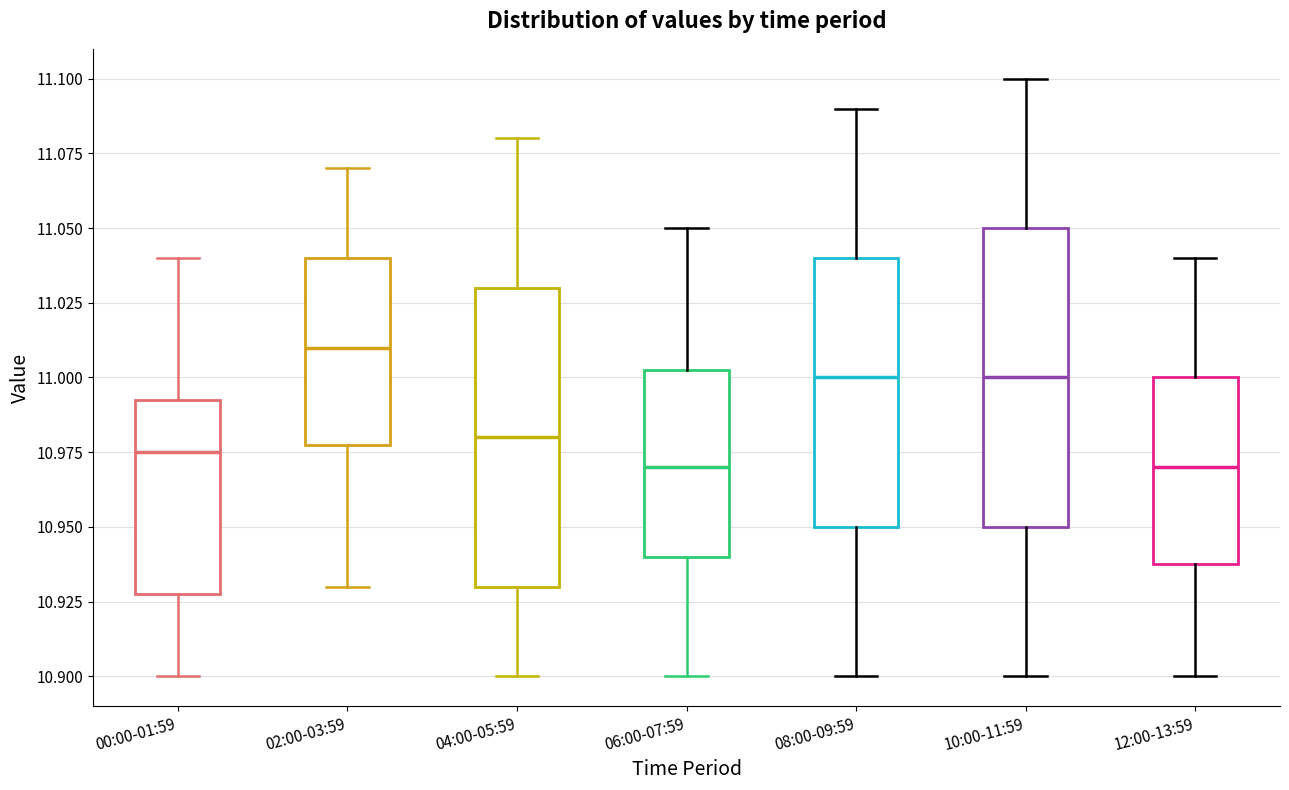

Reading left to right, transcribe this box plot: for each box, give where its median line is, the range the box spans, and where its two whiskers end, as read against the y-axis. The values are not printed on the chart, so give them approximately, as read against the axis.

00:00-01:59: median 10.975, box 10.930 to 10.995, whiskers 10.900 to 11.040
02:00-03:59: median 11.010, box 10.980 to 11.040, whiskers 10.930 to 11.070
04:00-05:59: median 10.980, box 10.930 to 11.030, whiskers 10.900 to 11.080
06:00-07:59: median 10.970, box 10.940 to 11.005, whiskers 10.900 to 11.050
08:00-09:59: median 11.000, box 10.950 to 11.040, whiskers 10.900 to 11.090
10:00-11:59: median 11.000, box 10.950 to 11.050, whiskers 10.900 to 11.100
12:00-13:59: median 10.970, box 10.940 to 11.000, whiskers 10.900 to 11.040